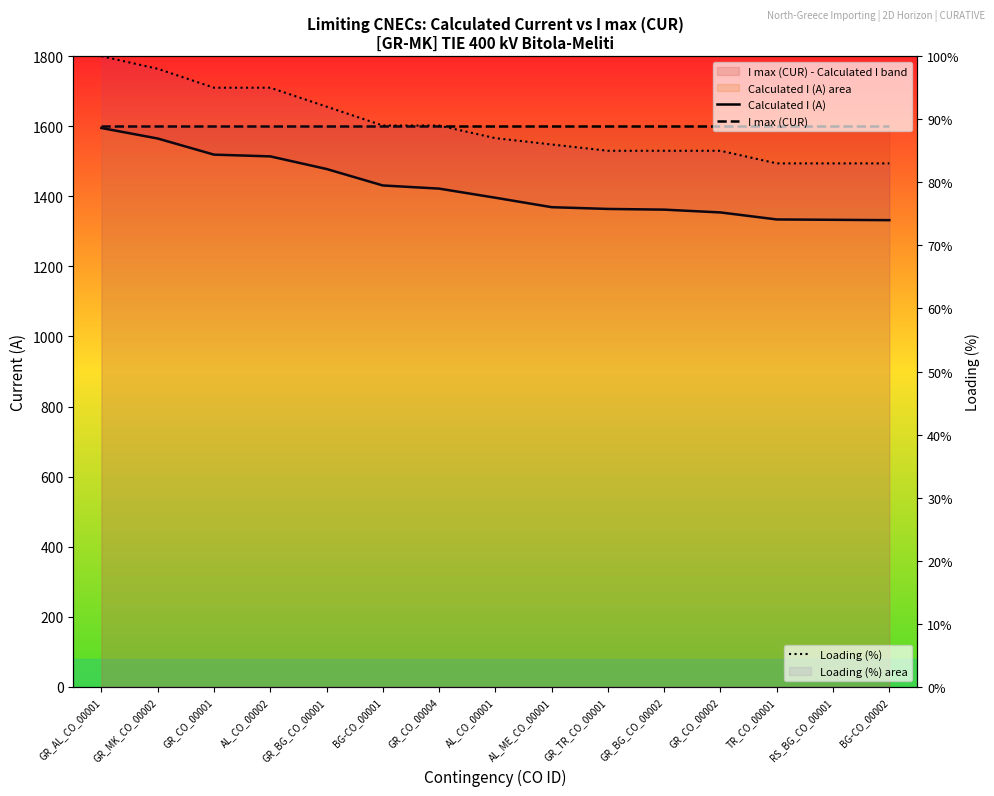

Between which two adjacent categories do I max (CUR) and Loading (%) first intersect?

GR_CO_00004 and AL_CO_00001